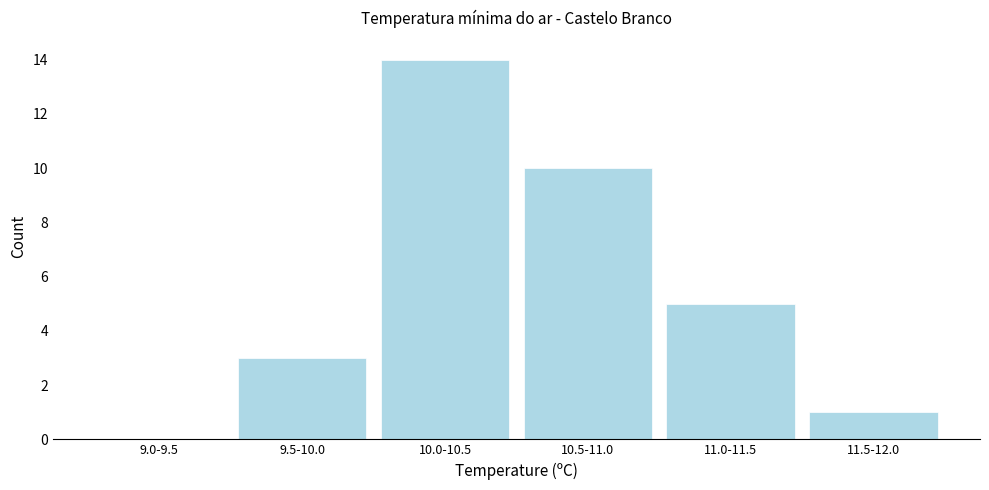

Reading left to right, what are all the values shown in this chart?

9.0-9.5=0	9.5-10.0=3	10.0-10.5=14	10.5-11.0=10	11.0-11.5=5	11.5-12.0=1